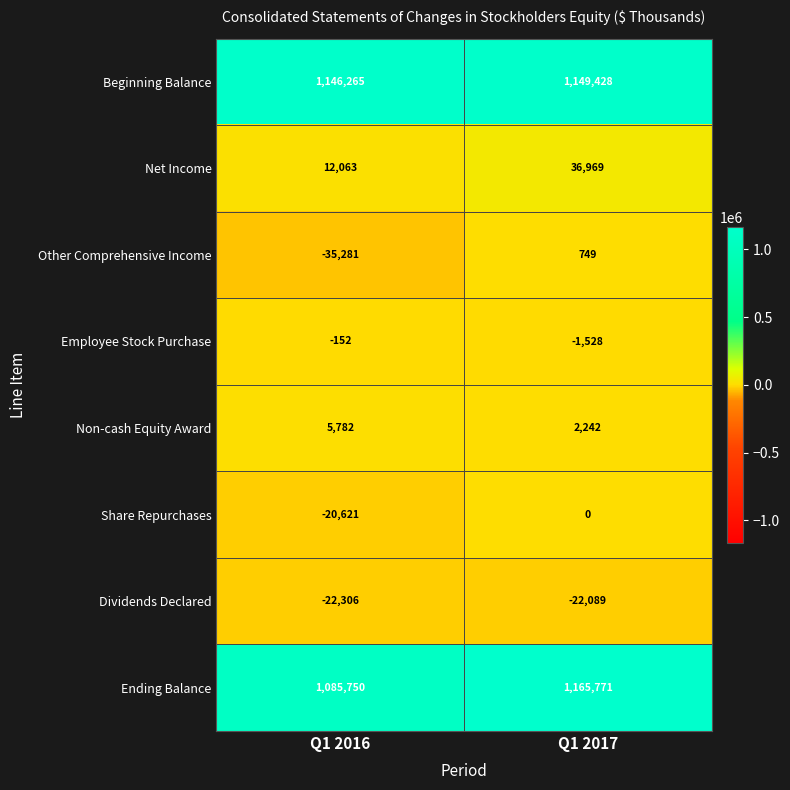

What is the lowest value of the Employee Stock Purchase series?

-1528